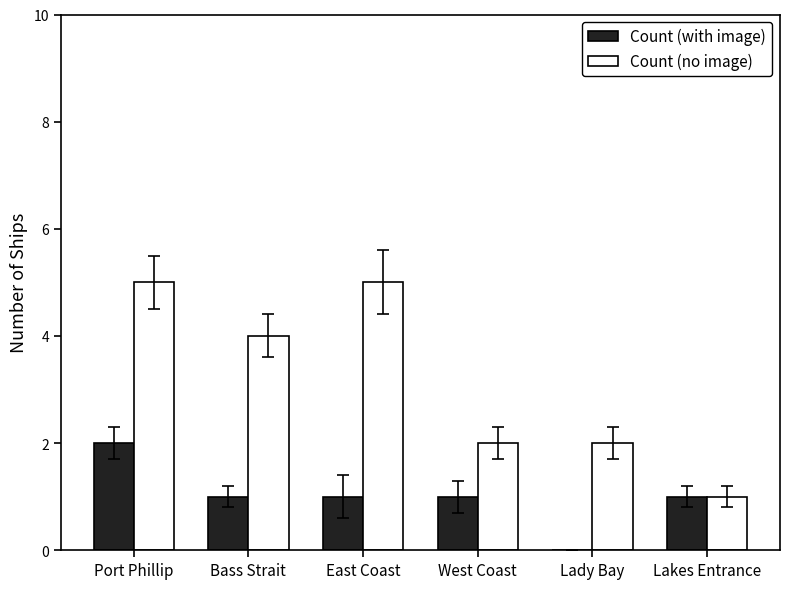

What is the total value across all series at Lady Bay?

2